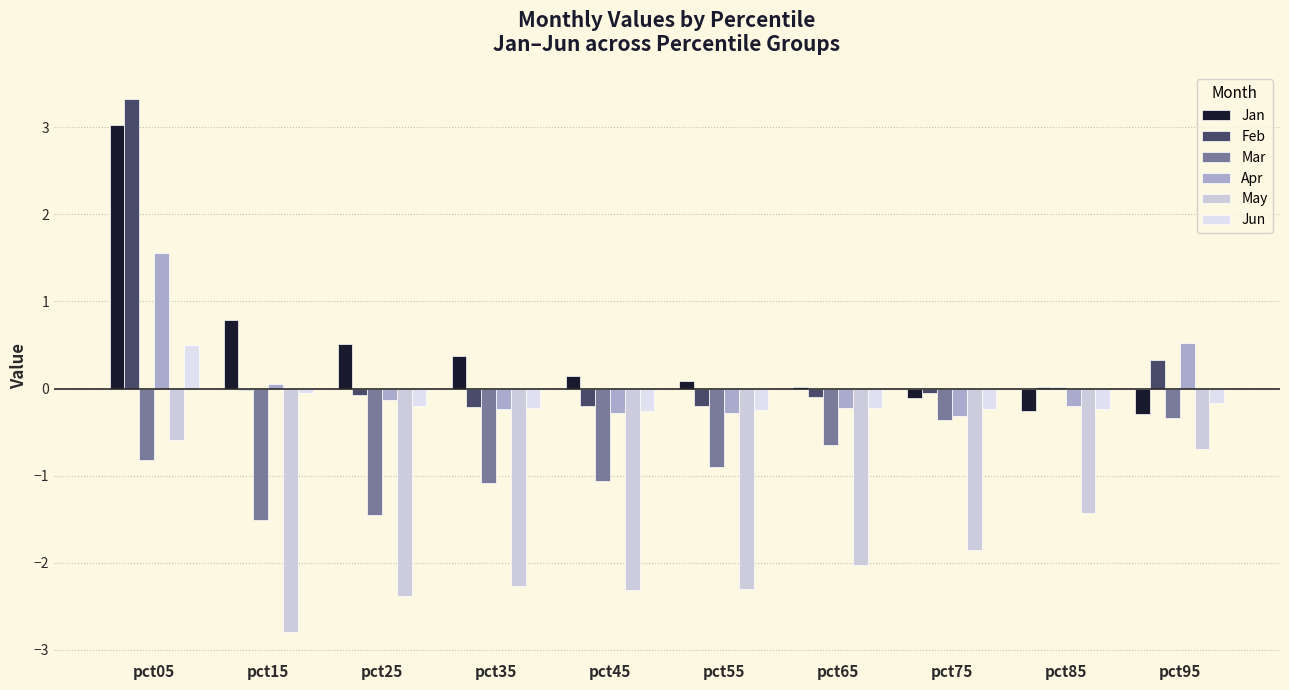

How many categories are shown in the chart?

10